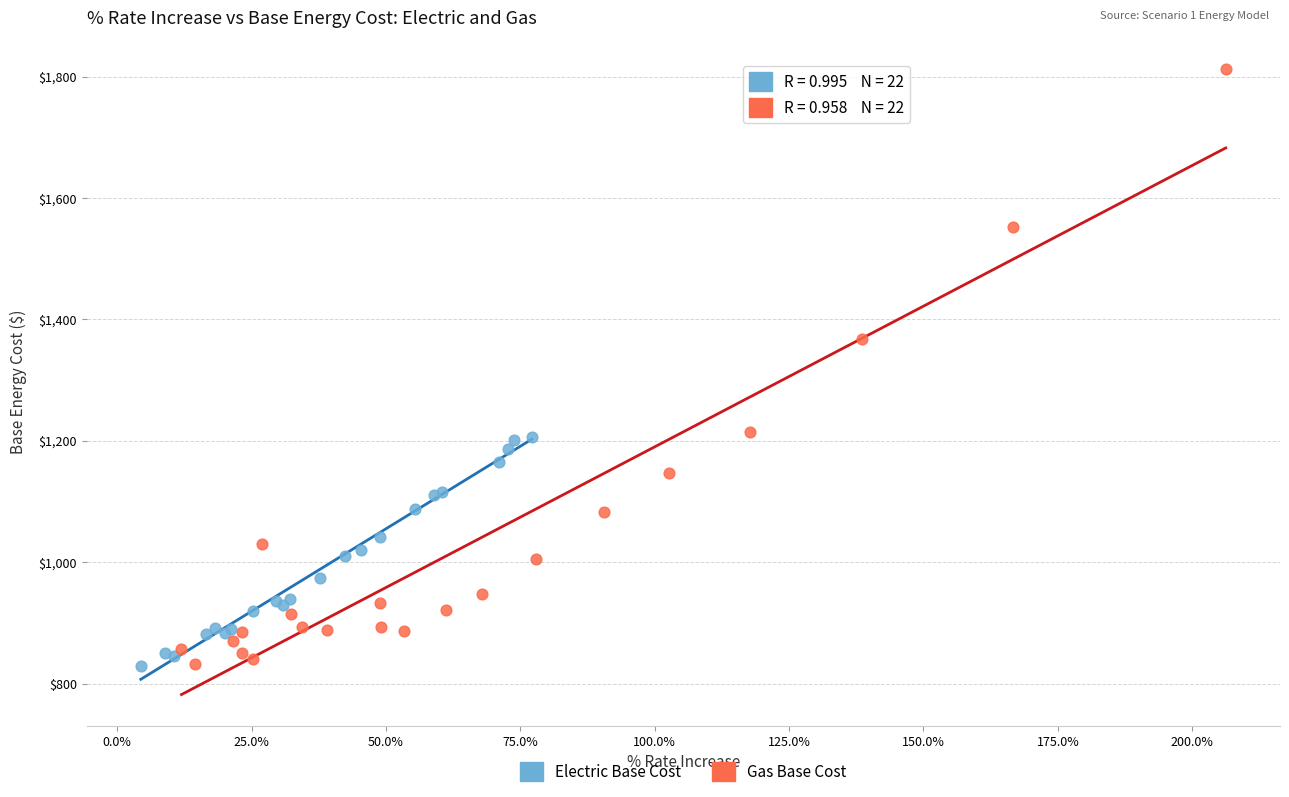

Which series has the largest Y range (max minus min)?

Gas Base Cost